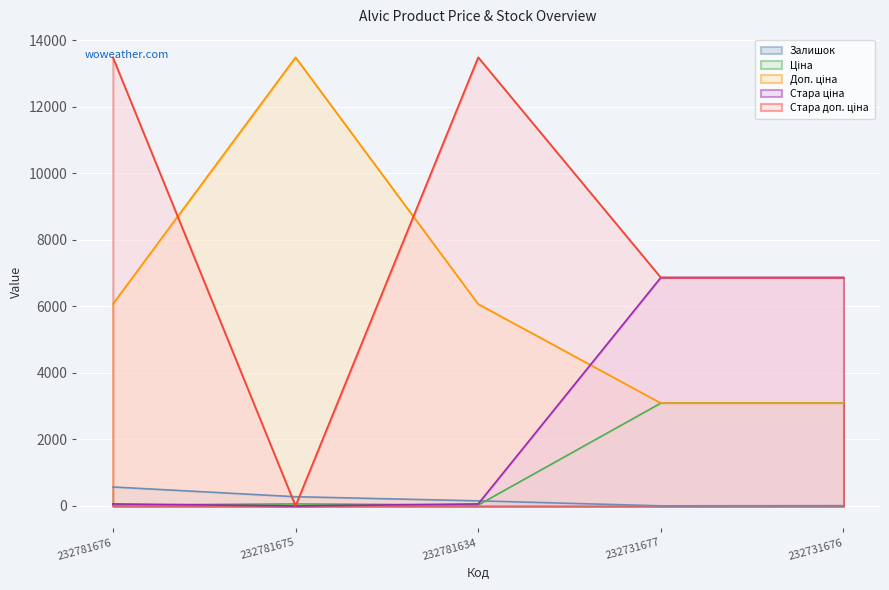

What is the difference between the second highest and minimum values in the Залишок series?

274.0